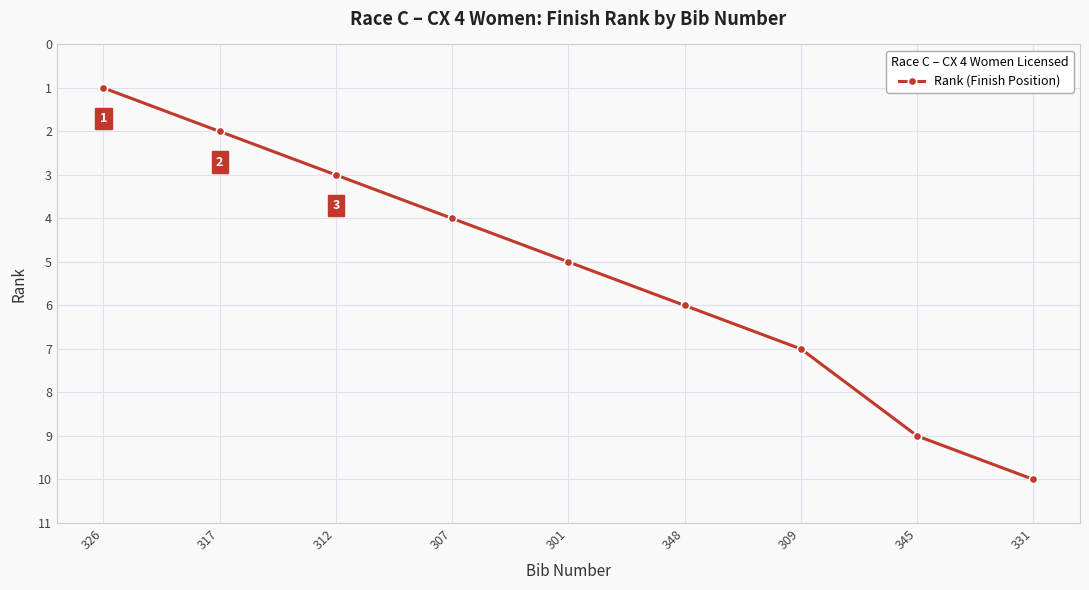

What is the sum of the values at 307 and 309?

11